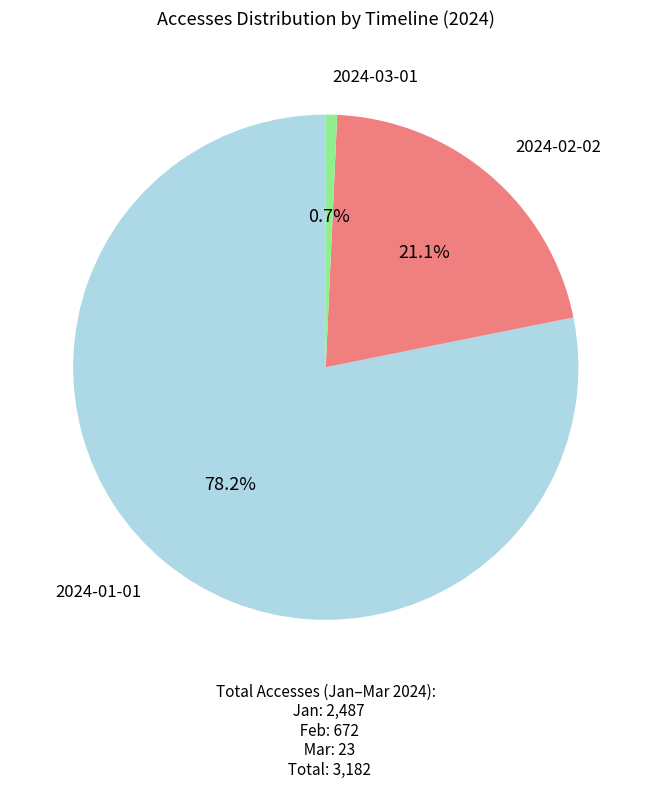

Is there any slice that represents more than half of the pie?

Yes